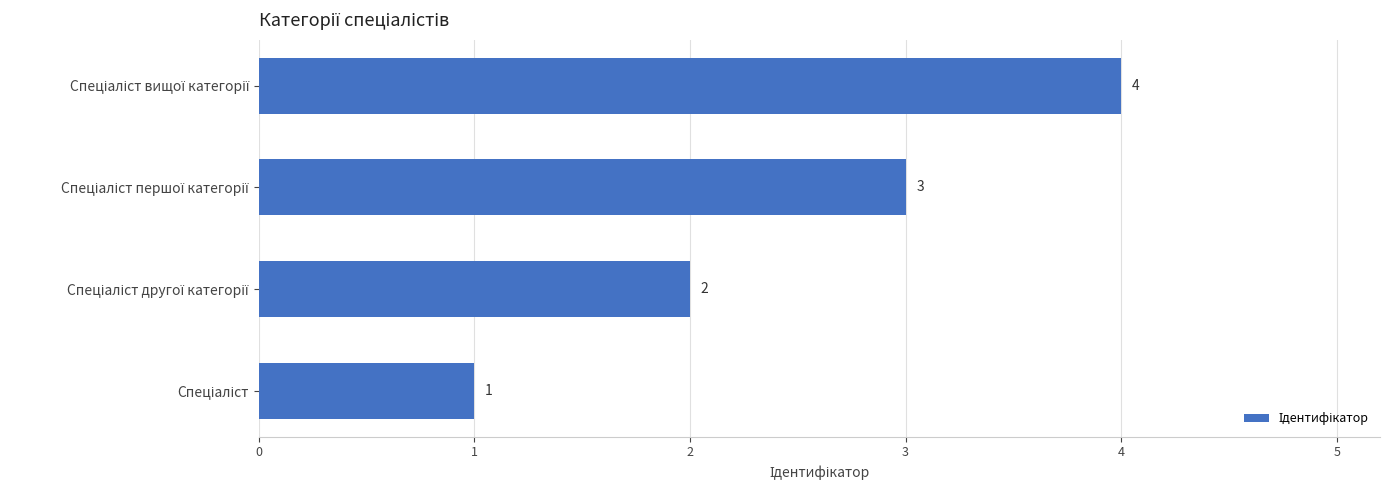

What is the maximum value shown in the chart?

4